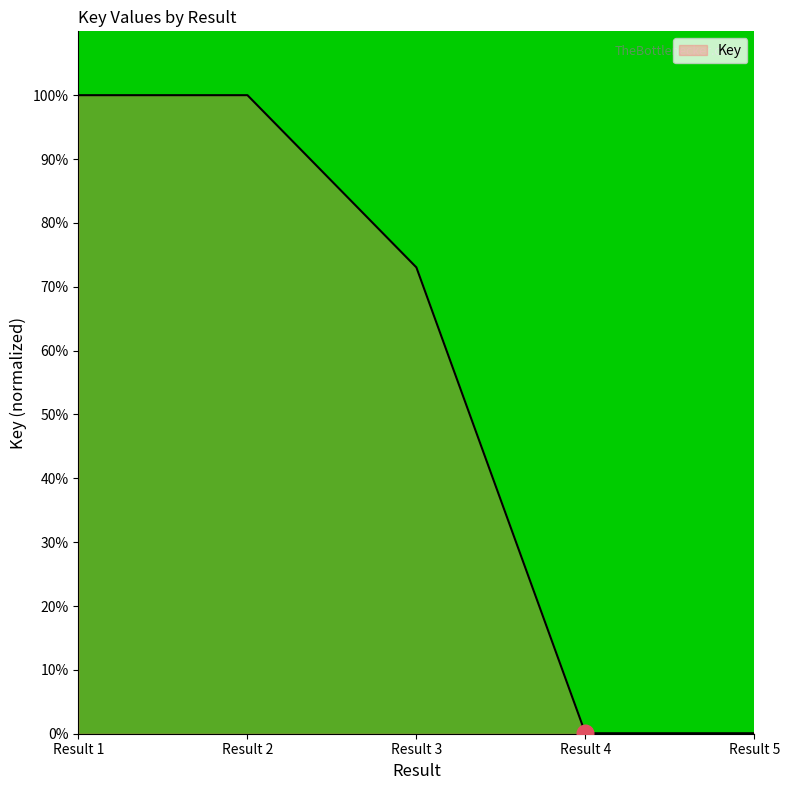

Is it true that the value at Result 2 is 100.0?

True